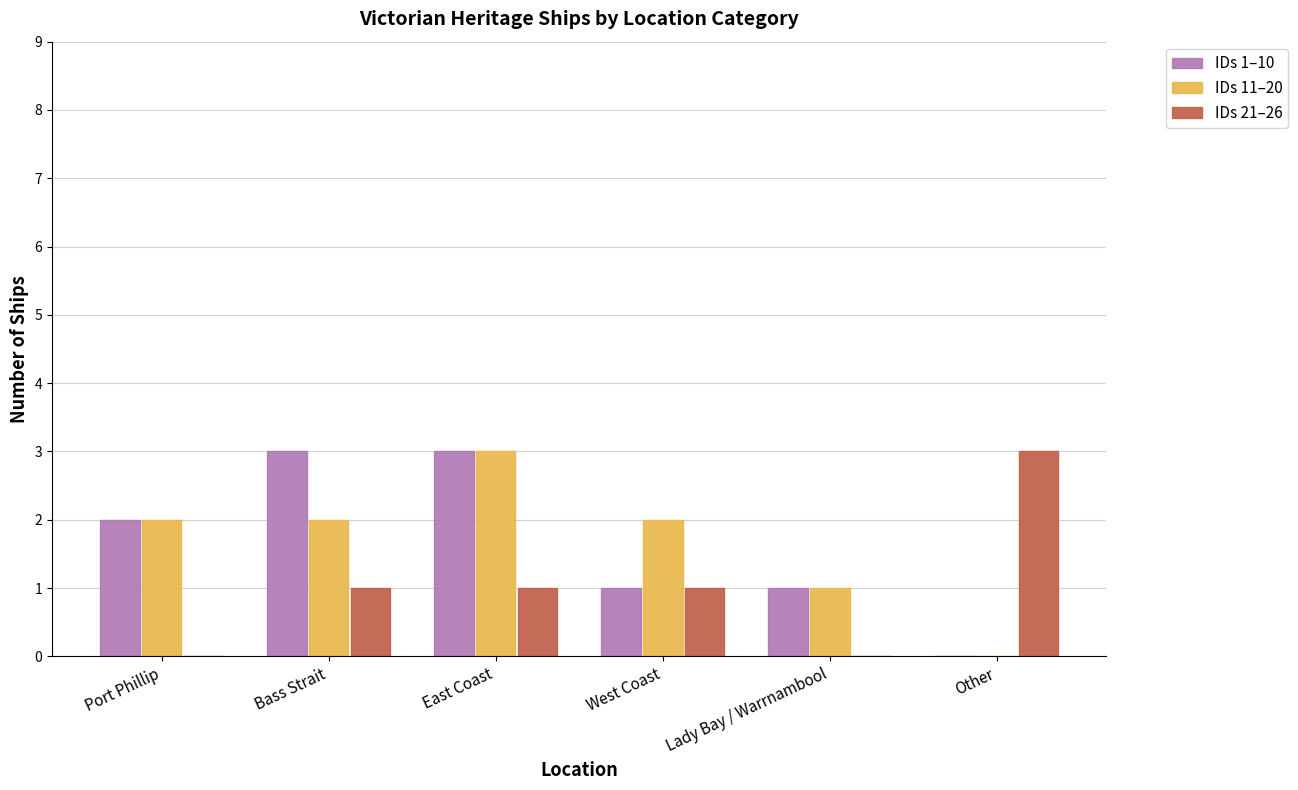

Is it true that IDs 11–20 equals 2 at Port Phillip?

True